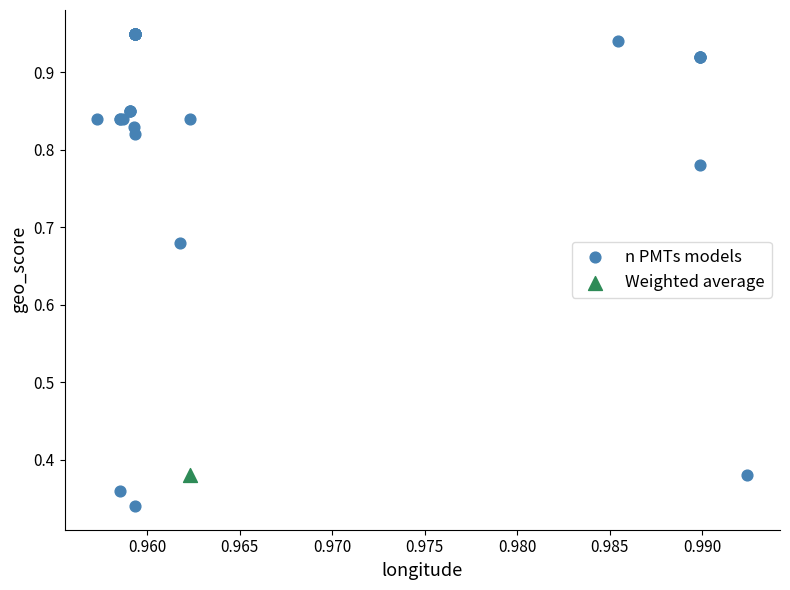

What are all the series names shown in the legend?

n PMTs models, Weighted average